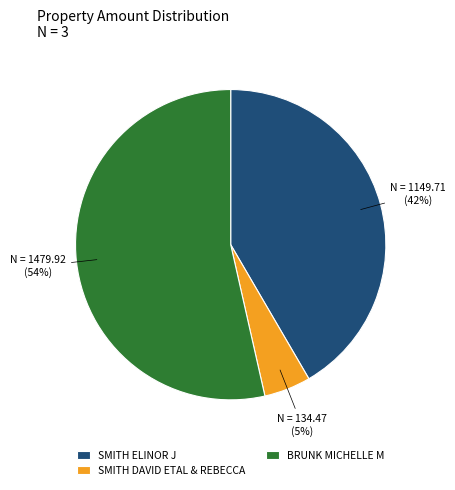

To the nearest percent, what portion does SMITH ELINOR J represent?

42%